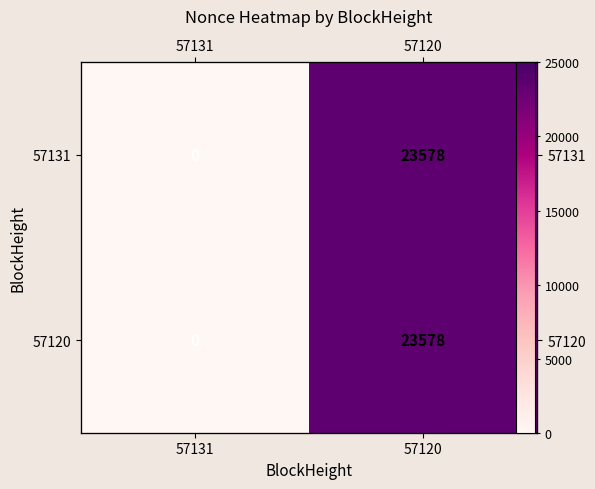

What is the sum of the 57120 values at 57120 and 57131?

23578